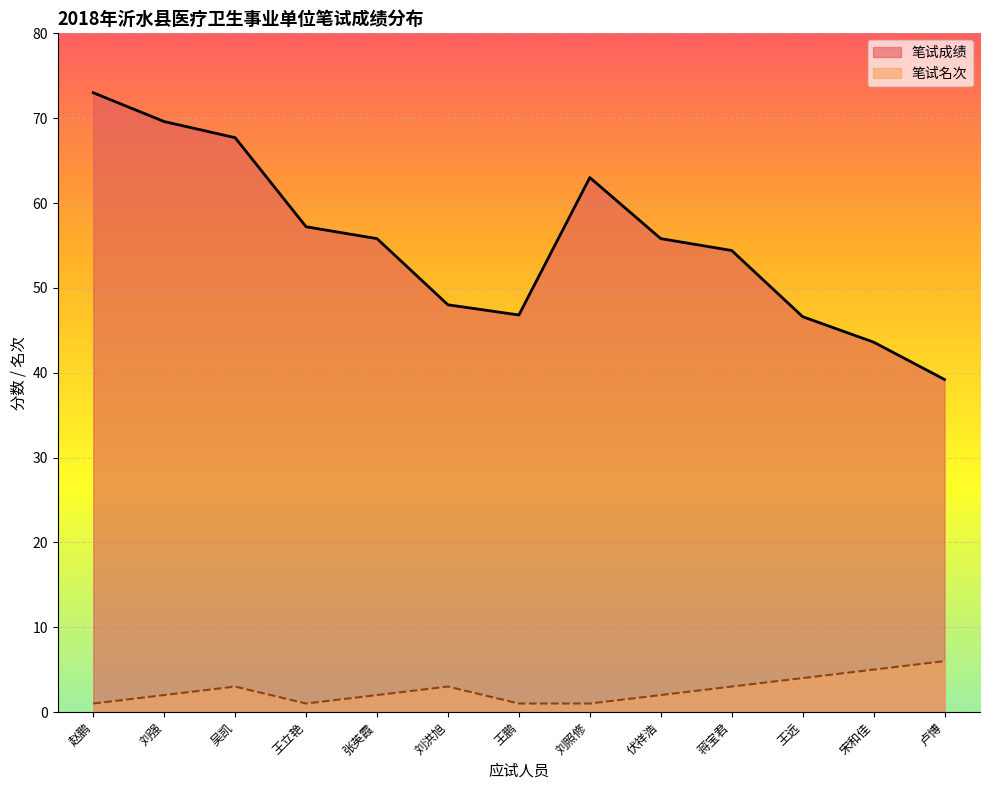

Which series changed the most between 刘洪旭 and 王远?

笔试成绩